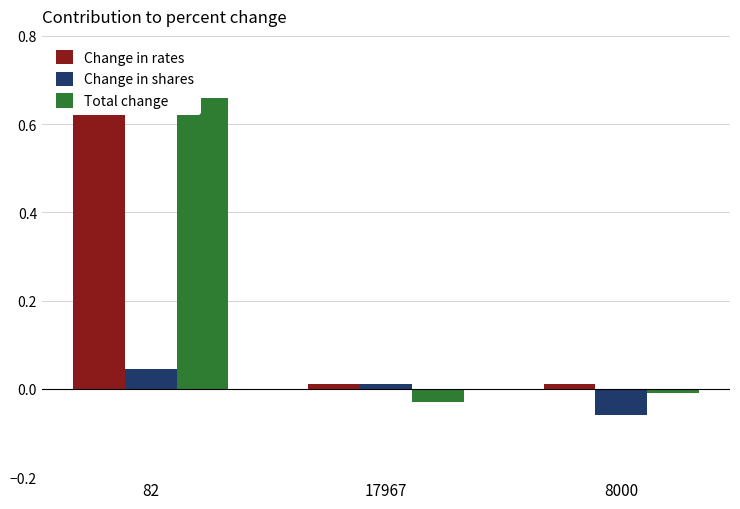

Reading right to left, what are all the values shown in this chart?

Change in rates: 0.0	0.0	0.6
Change in shares: -0.1	0.0	0.0
Total change: -0.0	-0.0	0.7